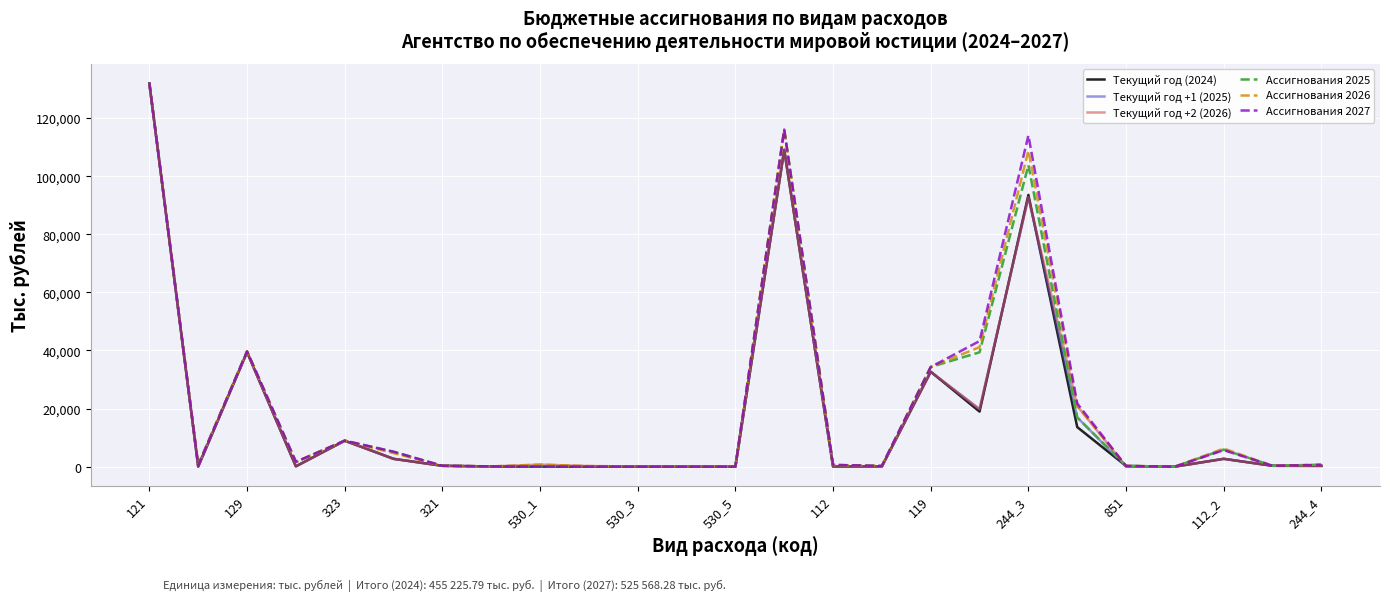

What is the maximum value shown in the chart?

132069.5